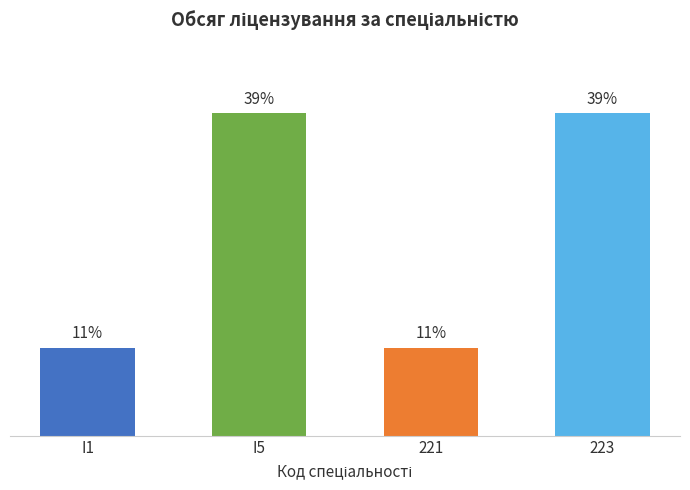

At which category does the chart reach its minimum across all series?

I1